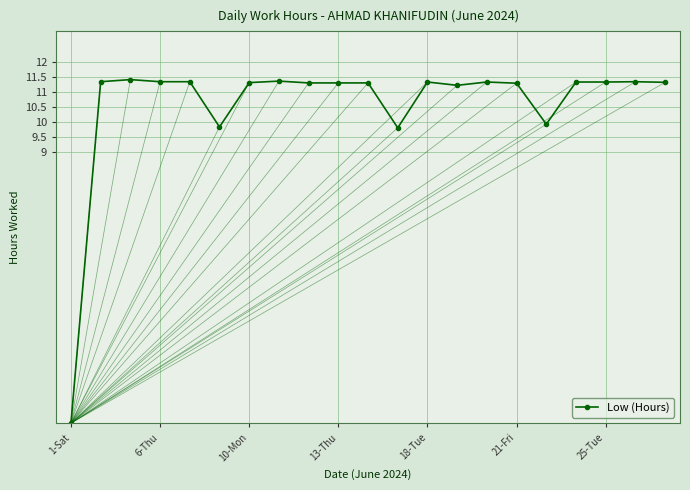

What is the sum of all values?

221.9